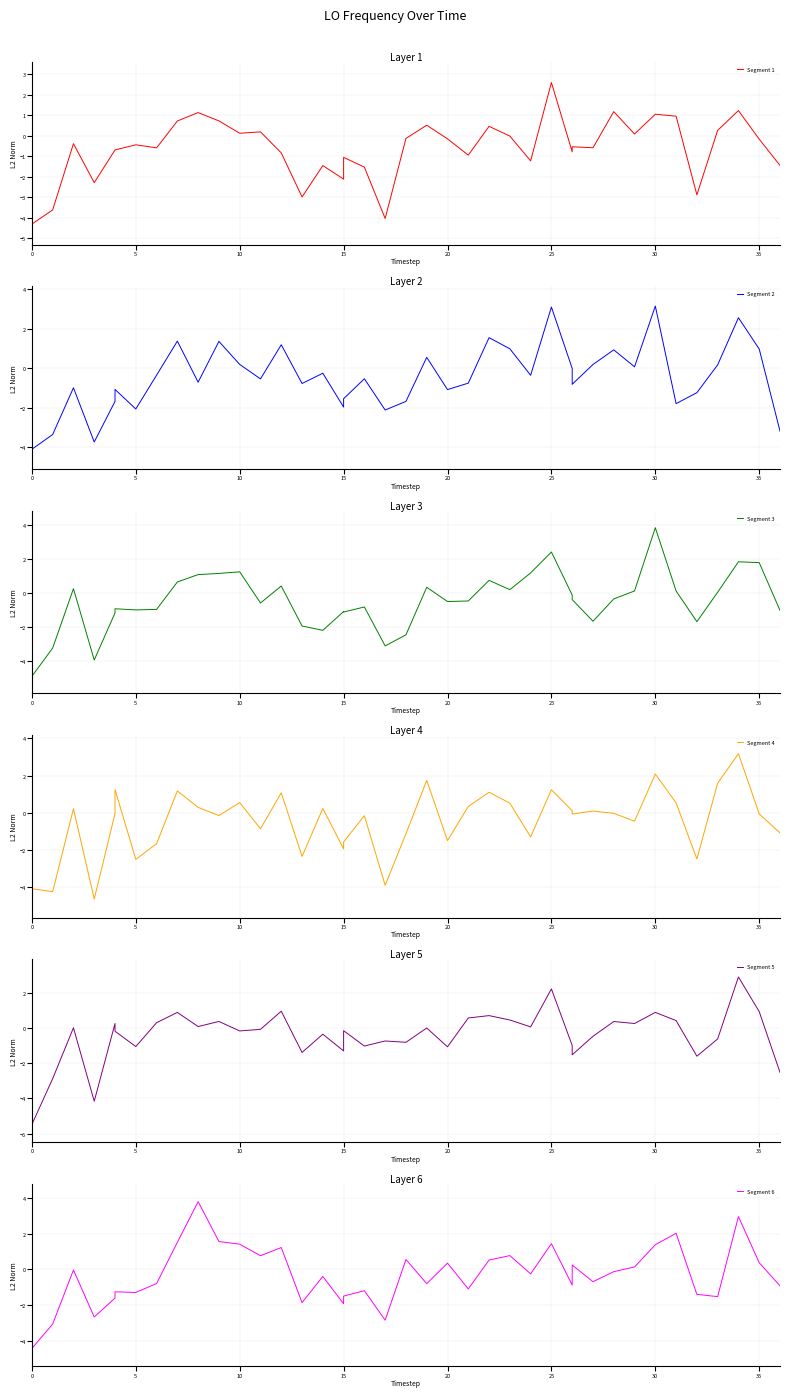

Reading left to right, list all the values displayed in this chart.

Segment 1: -4.3	-3.6	-0.4	-2.3	-0.7	-0.7	-0.4	-0.6	0.7	1.1	0.7	0.1	0.2	-0.8	-3.0	-1.4	-2.1	-1.0	-1.5	-4.0	-0.1	0.5	-0.1	-0.9	0.5	-0.0	-1.2	2.6	-0.8	-0.5	-0.6	1.2	0.1	1.1	1.0	-2.9	0.3	1.2	-0.2	-1.4
Segment 2: -4.1	-3.4	-1.0	-3.7	-1.7	-1.1	-2.1	-0.4	1.4	-0.7	1.4	0.2	-0.5	1.2	-0.8	-0.3	-2.0	-1.5	-0.5	-2.1	-1.7	0.6	-1.1	-0.8	1.6	1.0	-0.4	3.1	-0.0	-0.8	0.2	0.9	0.1	3.2	-1.8	-1.2	0.2	2.6	1.0	-3.2
Segment 3: -4.9	-3.2	0.3	-3.9	-1.1	-0.9	-1.0	-0.9	0.7	1.1	1.2	1.3	-0.6	0.4	-1.9	-2.2	-1.1	-1.1	-0.8	-3.1	-2.4	0.4	-0.5	-0.4	0.8	0.2	1.2	2.4	-0.1	-0.4	-1.6	-0.3	0.1	3.9	0.1	-1.7	0.1	1.9	1.8	-1.0
Segment 4: -4.1	-4.2	0.2	-4.6	-0.0	1.3	-2.5	-1.7	1.2	0.3	-0.1	0.6	-0.8	1.1	-2.3	0.2	-1.9	-1.6	-0.1	-3.9	-1.1	1.7	-1.5	0.3	1.1	0.5	-1.3	1.2	0.1	-0.1	0.1	-0.0	-0.4	2.1	0.5	-2.5	1.6	3.2	-0.1	-1.1
Segment 5: -5.5	-2.9	0.0	-4.2	0.3	-0.2	-1.0	0.3	0.9	0.1	0.4	-0.2	-0.1	1.0	-1.4	-0.3	-1.3	-0.1	-1.0	-0.7	-0.8	0.0	-1.1	0.6	0.7	0.5	0.1	2.2	-1.0	-1.5	-0.5	0.4	0.3	0.9	0.4	-1.6	-0.6	2.9	0.9	-2.5
Segment 6: -4.4	-3.1	-0.0	-2.7	-1.6	-1.3	-1.3	-0.8	1.5	3.8	1.6	1.4	0.8	1.2	-1.9	-0.4	-1.9	-1.5	-1.2	-2.8	0.6	-0.8	0.3	-1.1	0.5	0.8	-0.2	1.4	-0.9	0.2	-0.7	-0.1	0.1	1.4	2.0	-1.4	-1.5	2.9	0.4	-0.9